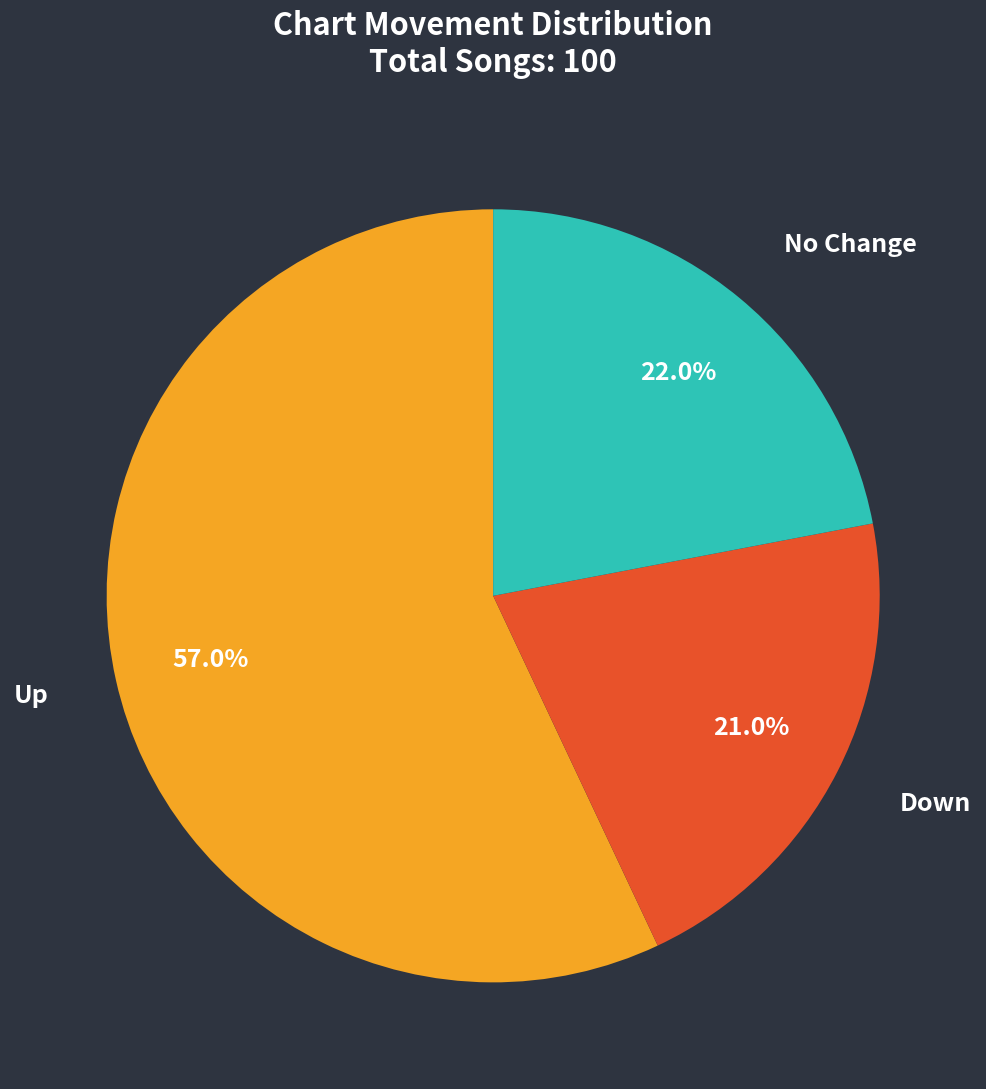

How many segments does this pie chart have?

3